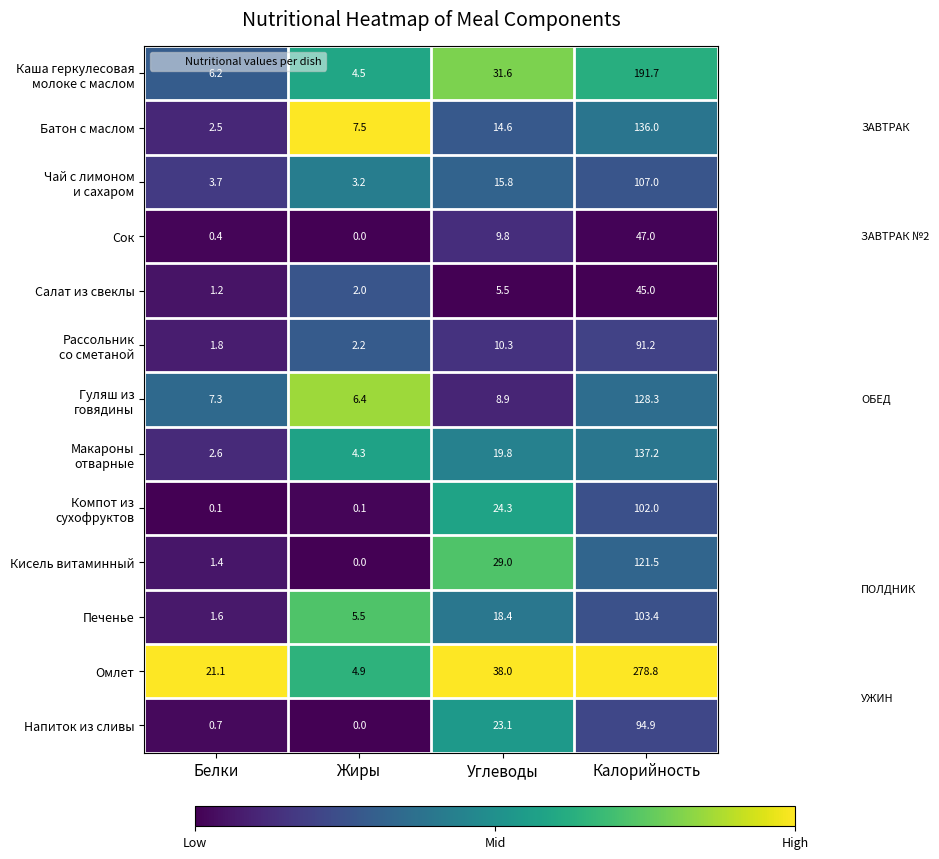

List the labels in order of Салат из свеклы value, smallest first.

Белки, Жиры, Углеводы, Калорийность